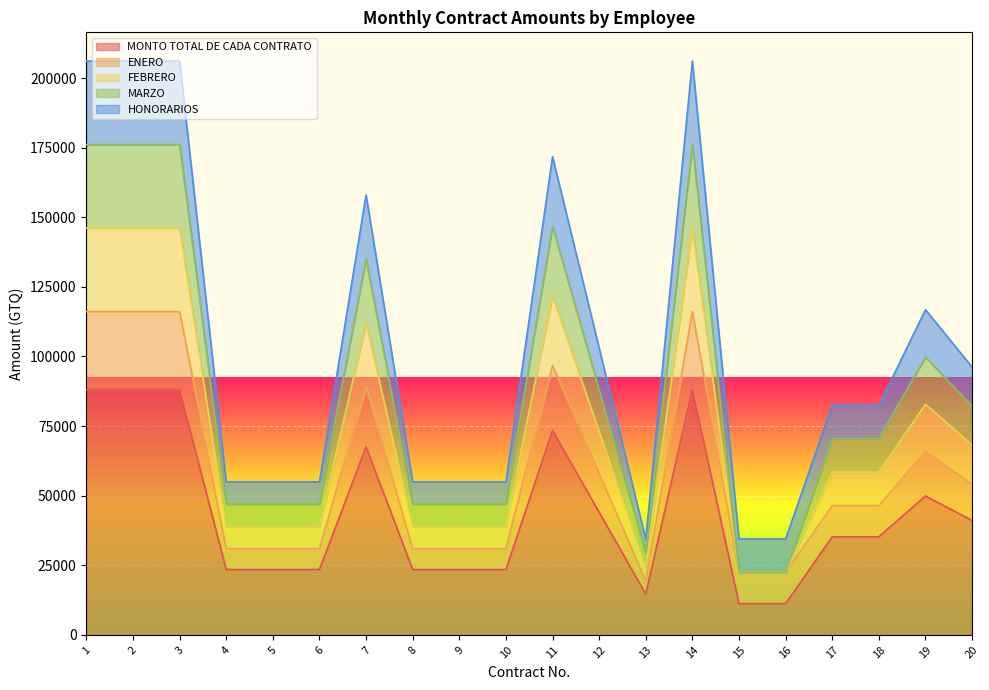

Is the value of MONTO TOTAL DE CADA CONTRATO at 3 greater than the value of FEBRERO at 14?

No